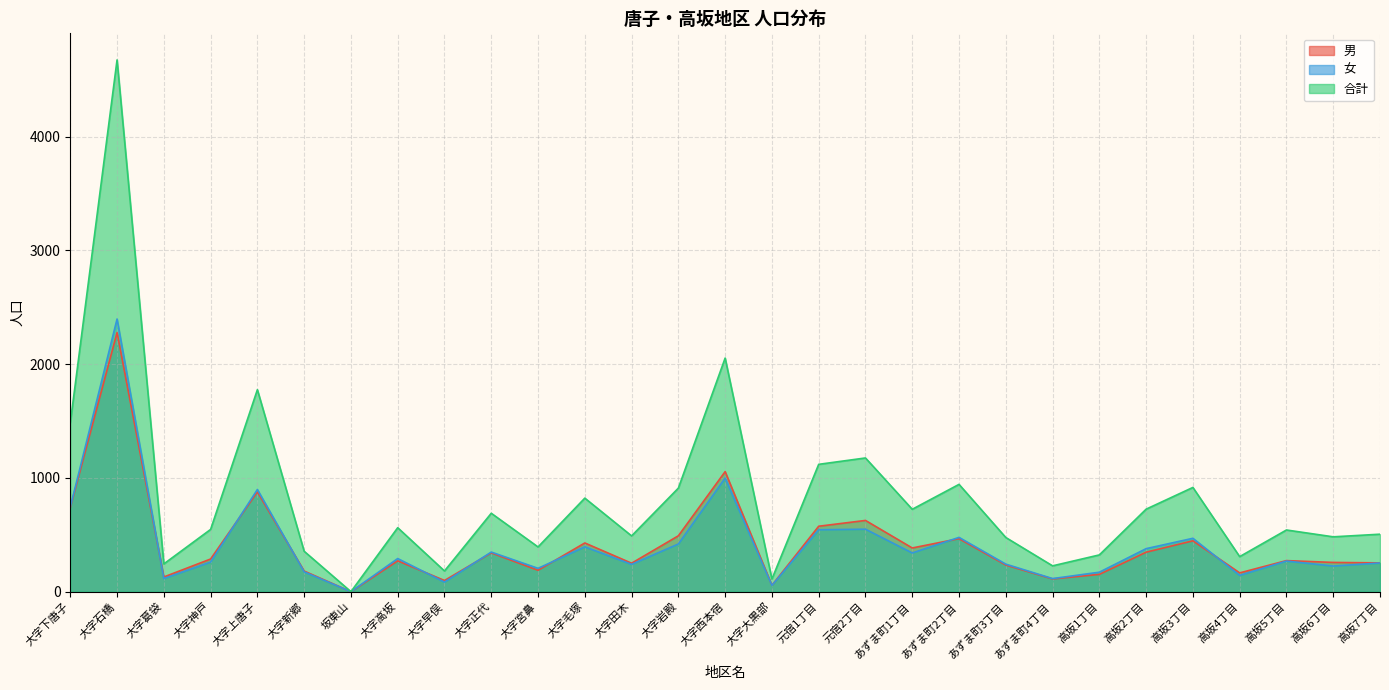

True or false: 女 has more than 1 points higher than both neighbors.

True